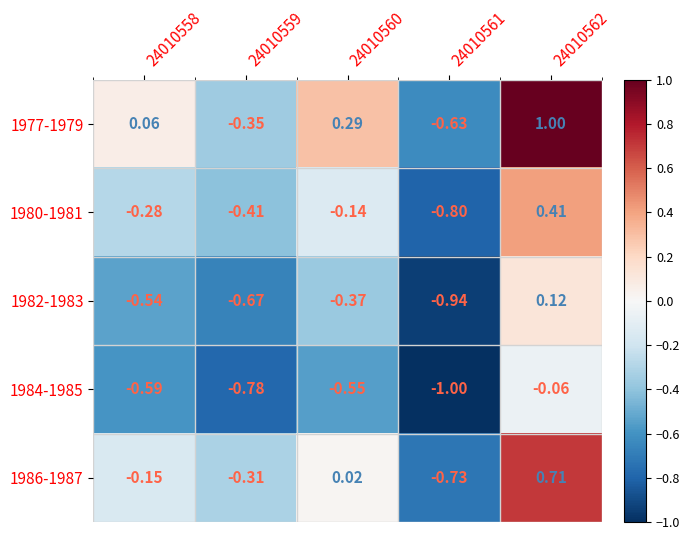

Is the value of 1982-1983 at 24010559 greater than the value of 1980-1981 at 24010559?

No